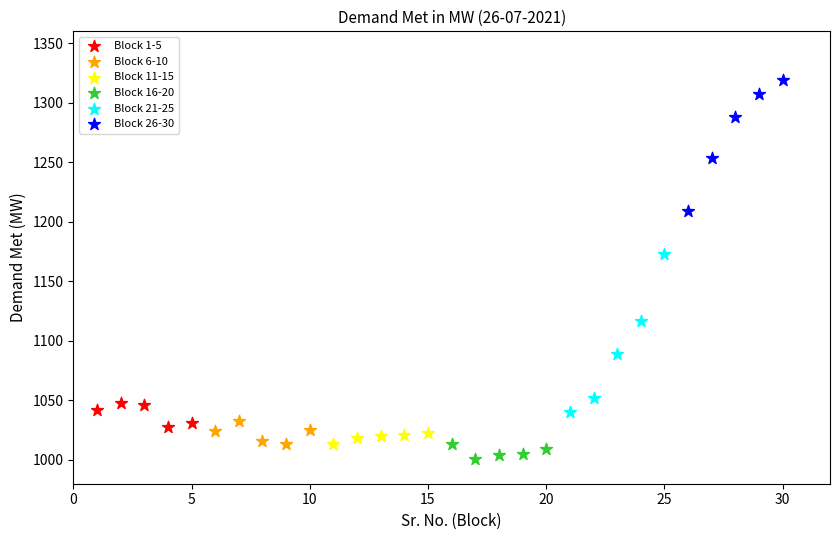

Which series contains the highest Y value?

Block 26-30